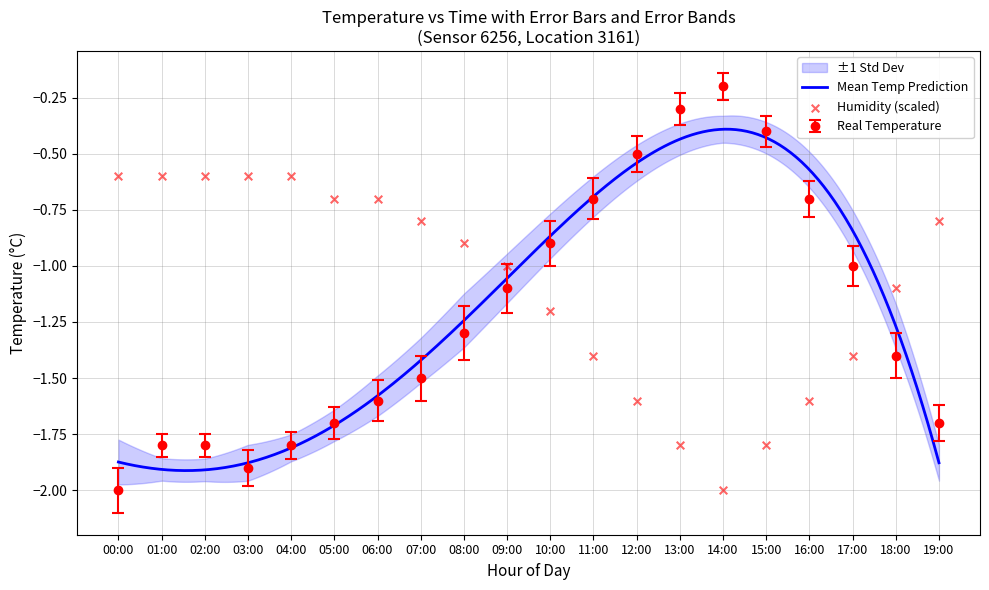

Which series has the largest Y range (max minus min)?

temperature